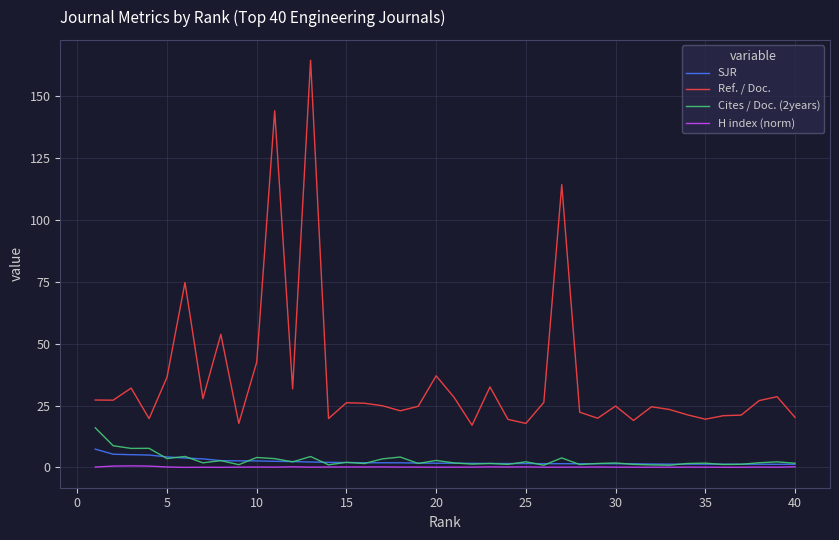

What is the lowest value of the Ref. / Doc. series?

17.1